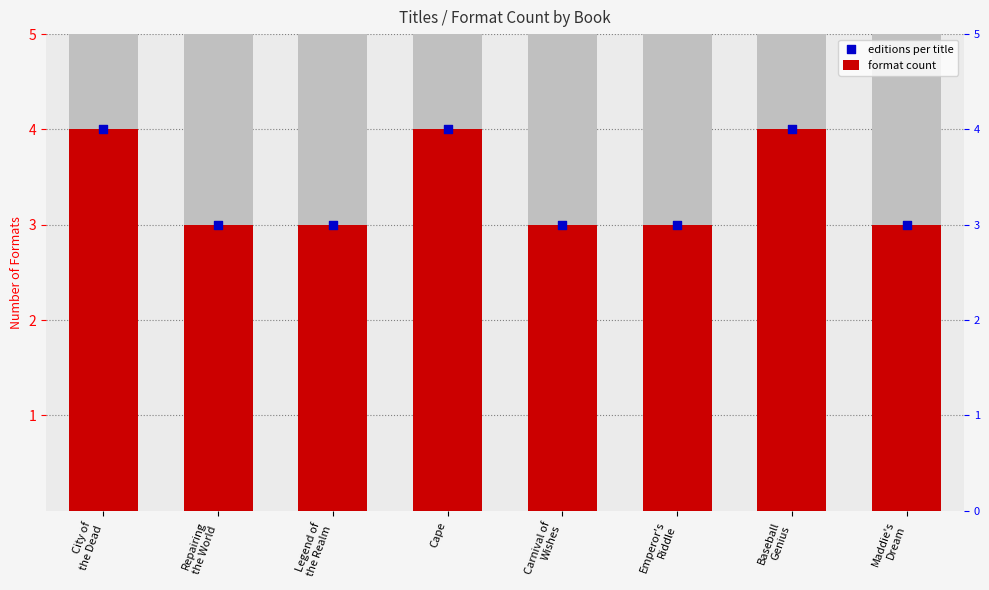

What is the total value across all series at Carnival of
Wishes?

6